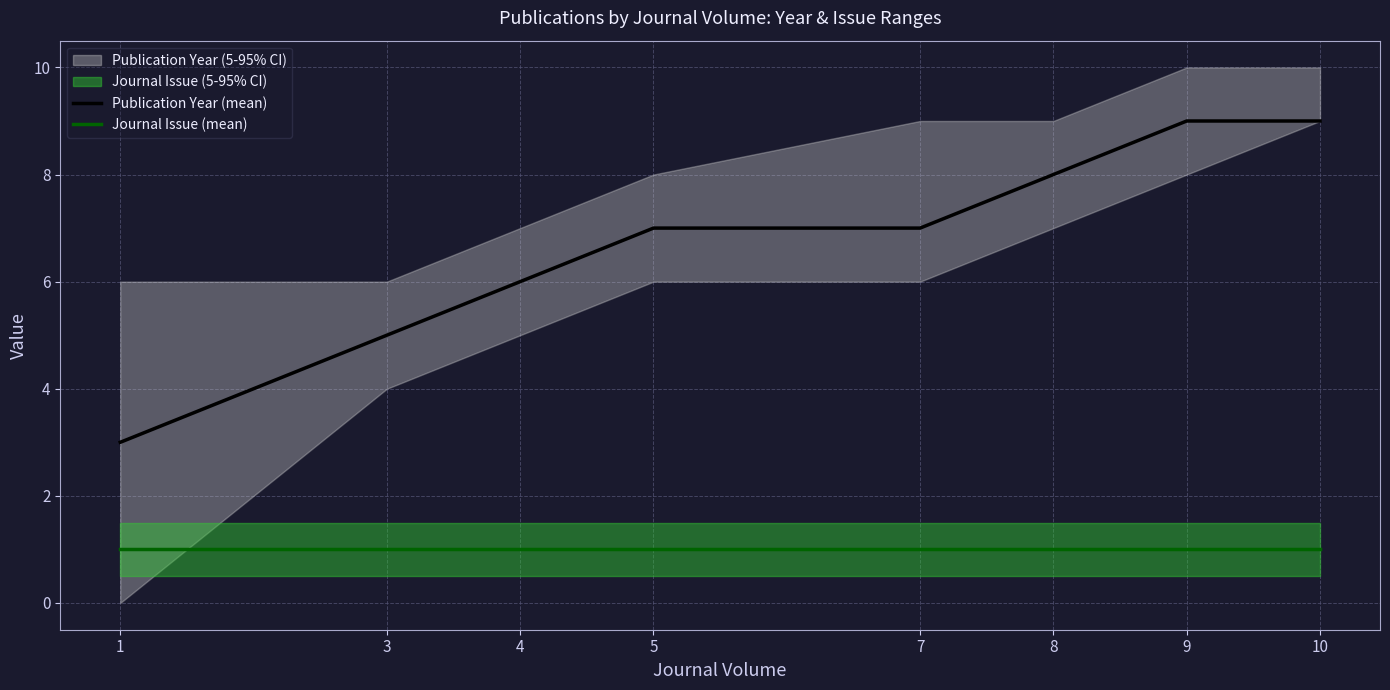

What is the sum of all Publication Year (mean) values?

54